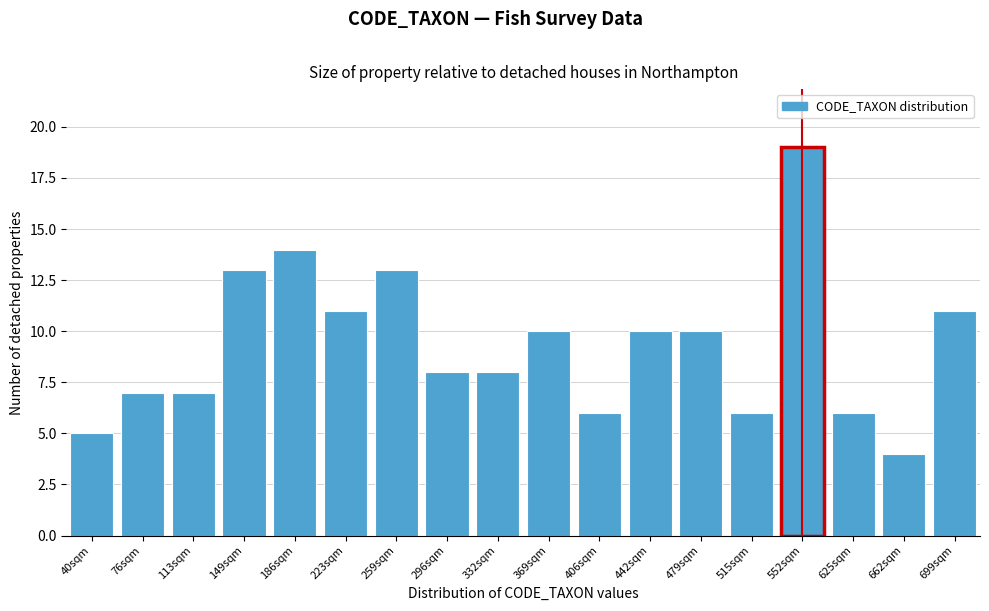

Reading right to left, transcribe all the data shown in this chart.

11	4	6	19	6	10	10	6	10	8	8	13	11	14	13	7	7	5